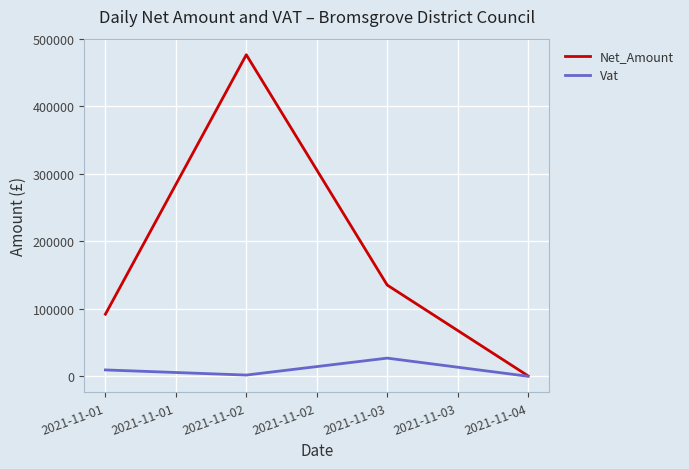

Where is Net_Amount nearest to the value 238612?

2021-11-03